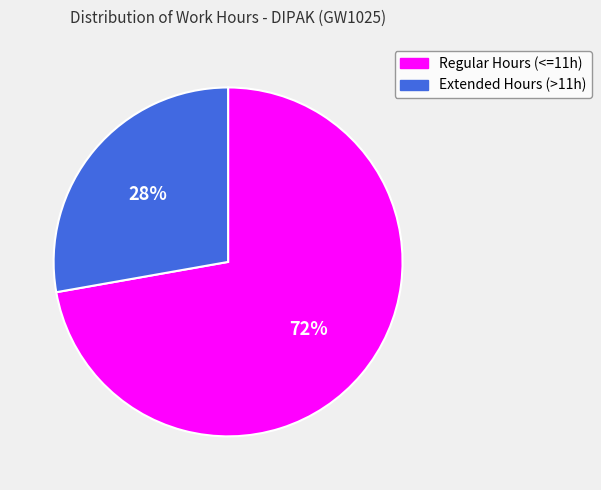

To the nearest percent, what is the combined percentage of Extended Hours (>11h) and Regular Hours (<=11h)?

100%